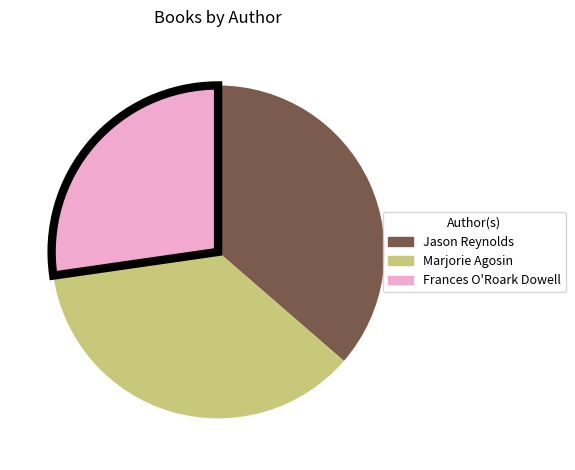

Is there a majority slice in this chart?

No